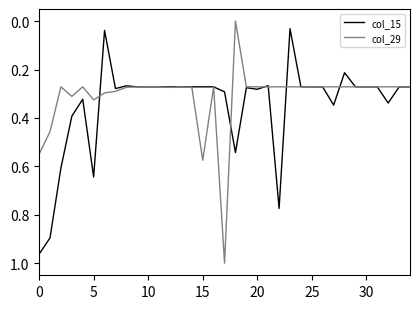

Is this an area chart (filled region under the line)?

No